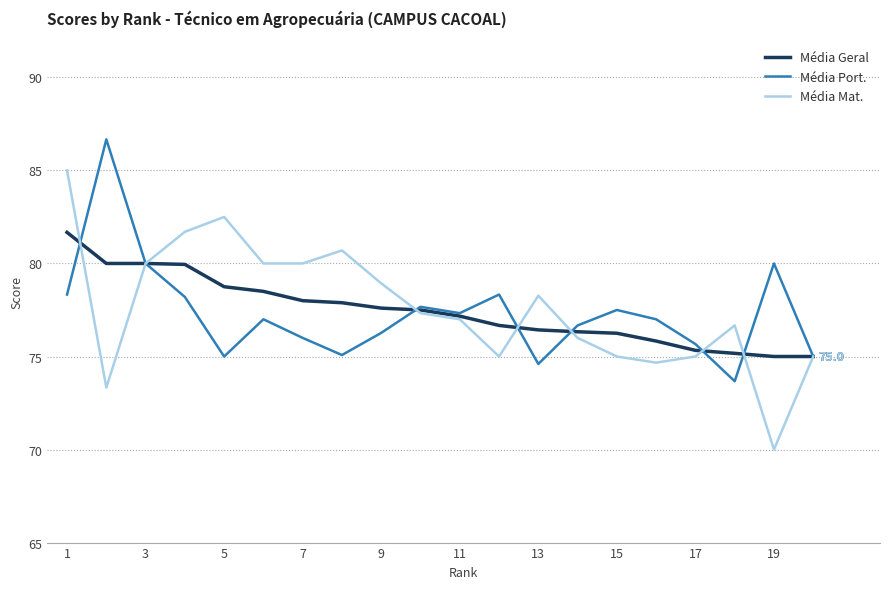

Which series has the largest range (max minus min)?

Média Mat.